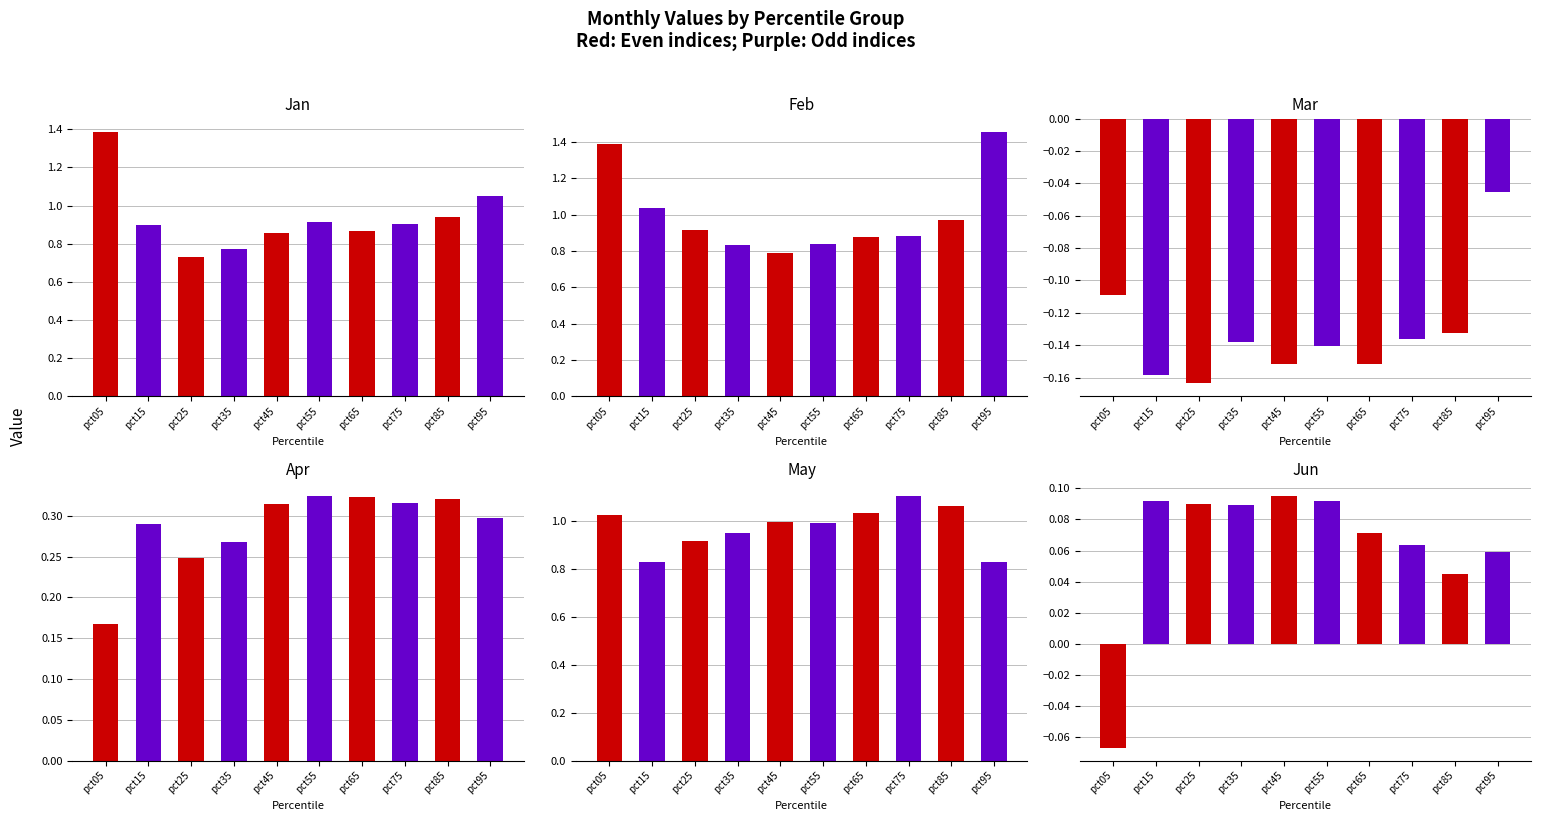

Reading left to right, list all the values displayed in this chart.

Jan: pct05=1.4	pct15=0.9	pct25=0.7	pct35=0.8	pct45=0.9	pct55=0.9	pct65=0.9	pct75=0.9	pct85=0.9	pct95=1.0
Feb: pct05=1.4	pct15=1.0	pct25=0.9	pct35=0.8	pct45=0.8	pct55=0.8	pct65=0.9	pct75=0.9	pct85=1.0	pct95=1.5
Mar: pct05=-0.1	pct15=-0.2	pct25=-0.2	pct35=-0.1	pct45=-0.2	pct55=-0.1	pct65=-0.2	pct75=-0.1	pct85=-0.1	pct95=-0.0
Apr: pct05=0.2	pct15=0.3	pct25=0.2	pct35=0.3	pct45=0.3	pct55=0.3	pct65=0.3	pct75=0.3	pct85=0.3	pct95=0.3
May: pct05=1.0	pct15=0.8	pct25=0.9	pct35=1.0	pct45=1.0	pct55=1.0	pct65=1.0	pct75=1.1	pct85=1.1	pct95=0.8
Jun: pct05=-0.1	pct15=0.1	pct25=0.1	pct35=0.1	pct45=0.1	pct55=0.1	pct65=0.1	pct75=0.1	pct85=0.0	pct95=0.1